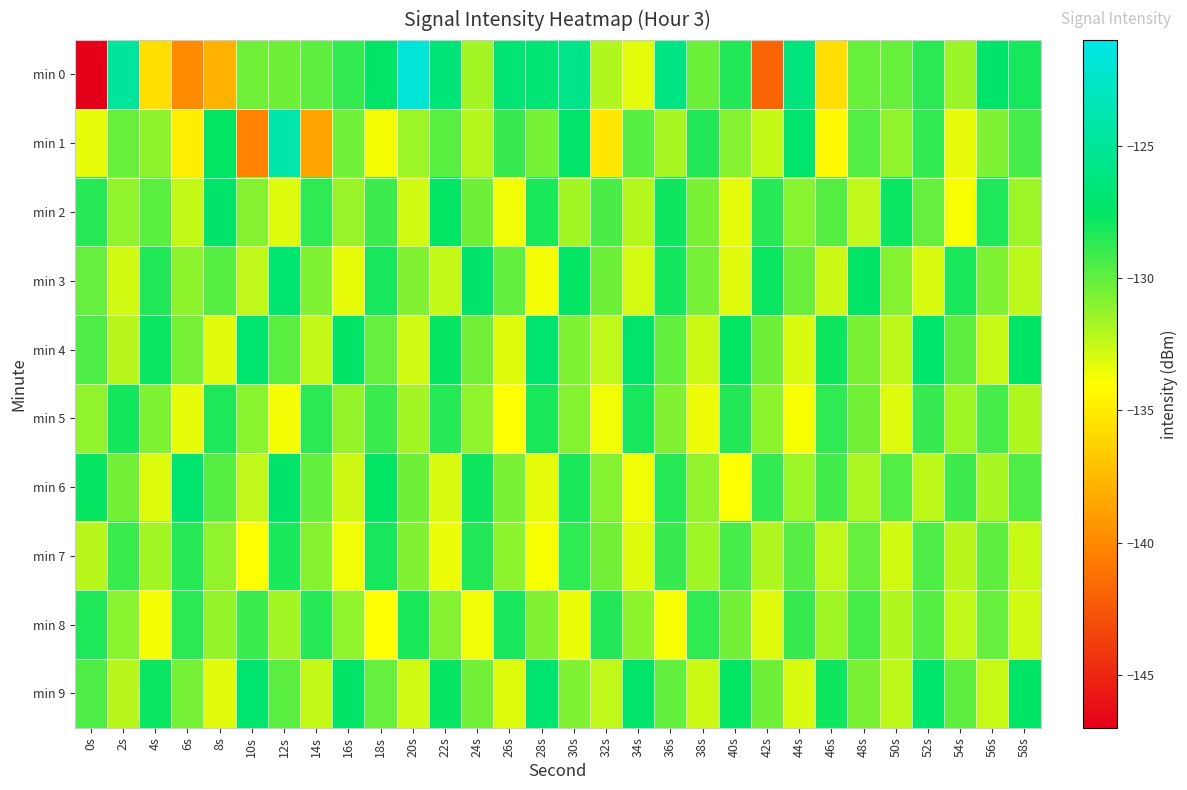

Between 2s and 4s, which series saw the biggest shift?

min 0